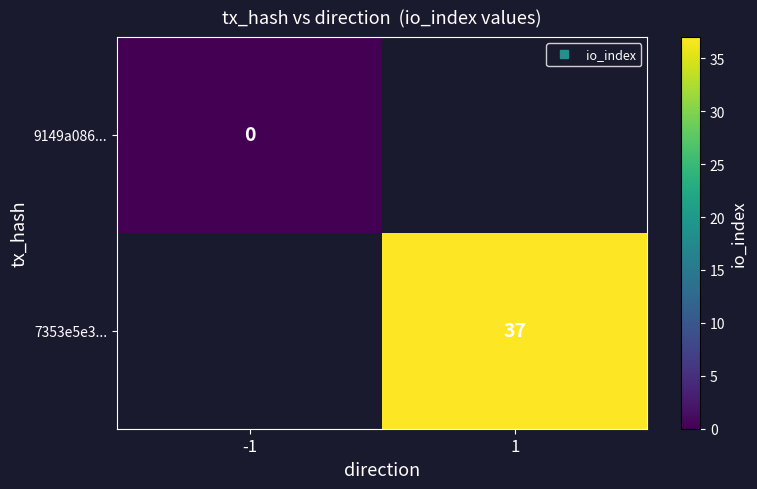

Which category has the highest value in the 9149a086... series?

-1